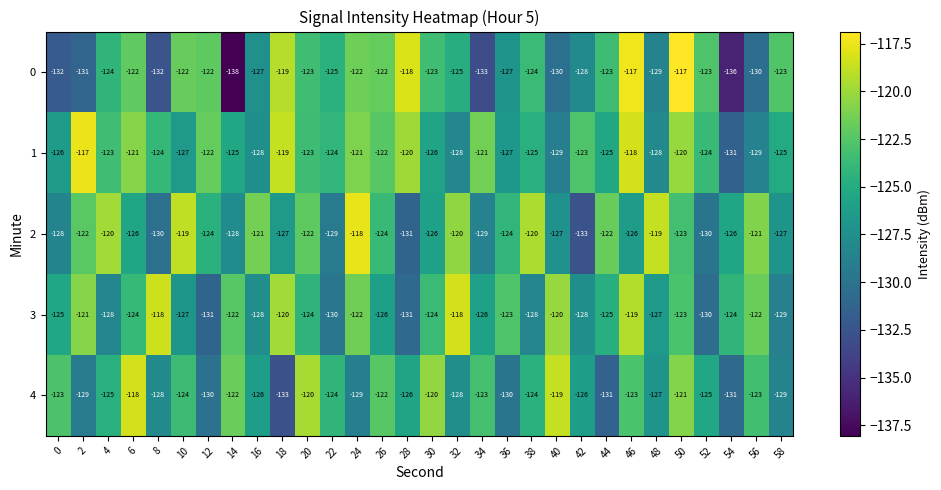

What is the difference between the highest and lowest values at 52?

7